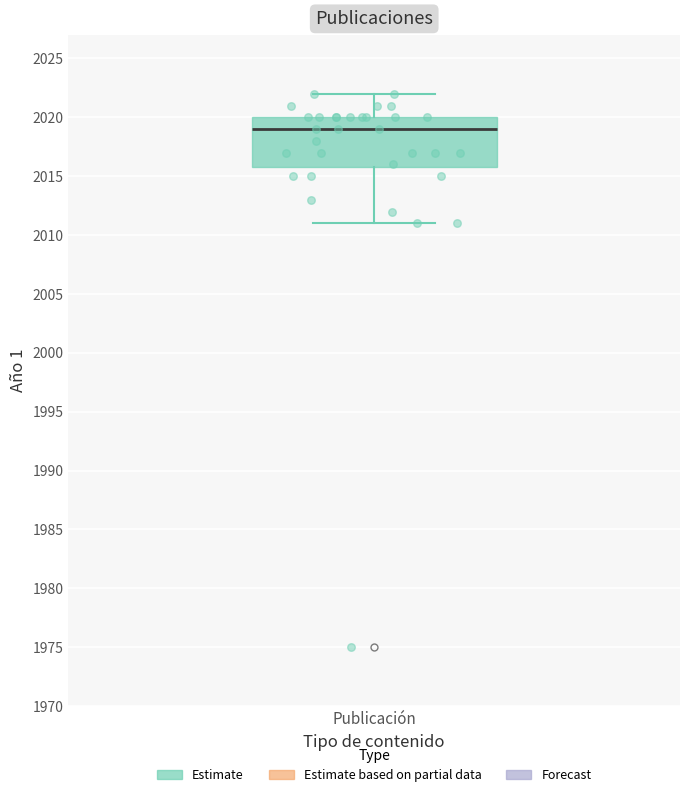

Where does the median line of the box for Publicación sit on the y-axis? The values are not printed on the chart, so give them approximately, as read against the axis.

2019